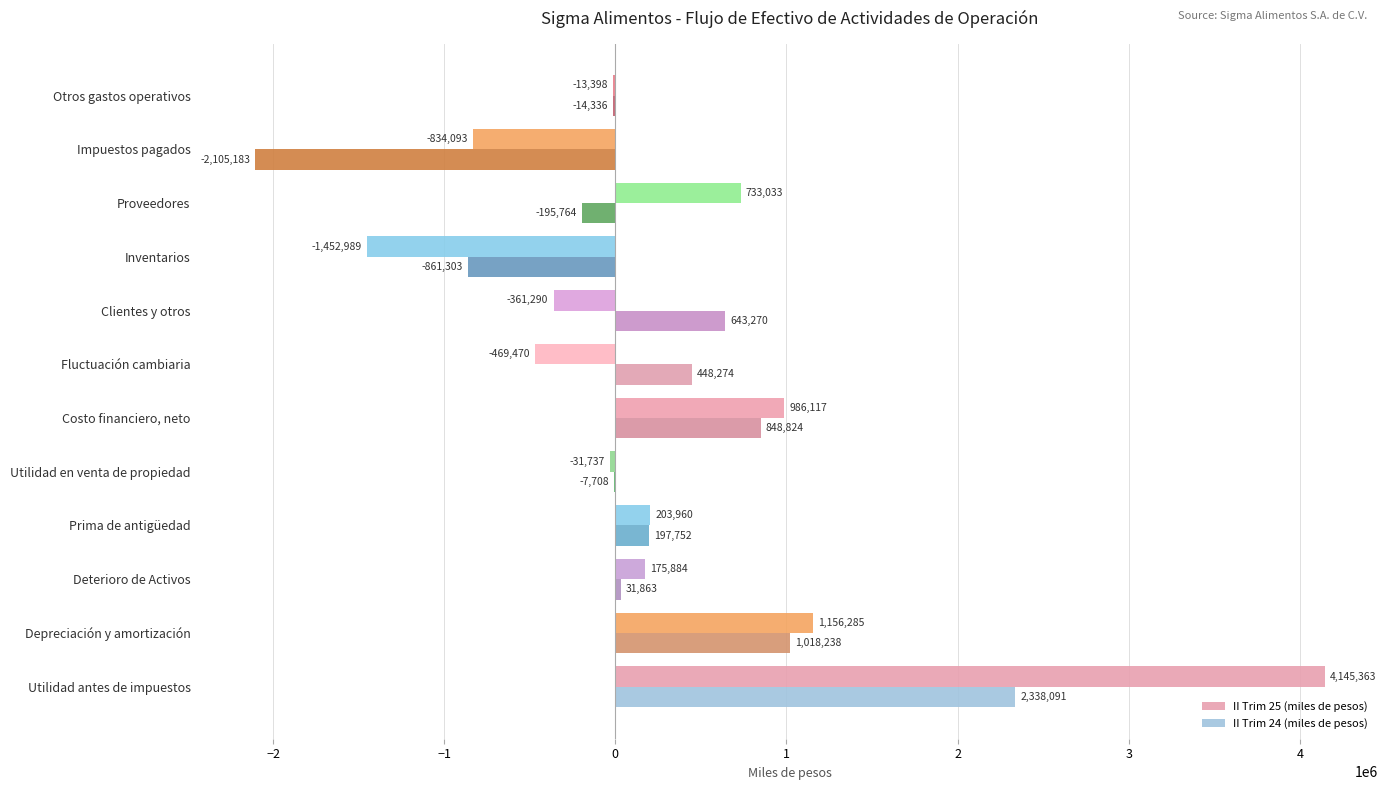

At which label does II Trim 25 (miles de pesos) reach its peak?

Utilidad antes de impuestos